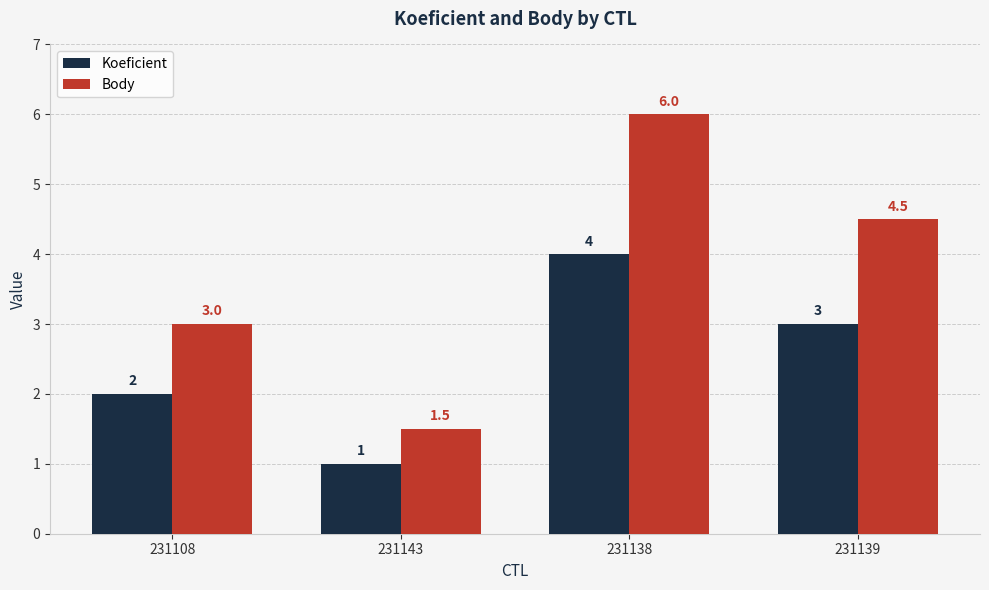

What is the sum of the Body values at 231138 and 231143?

7.5